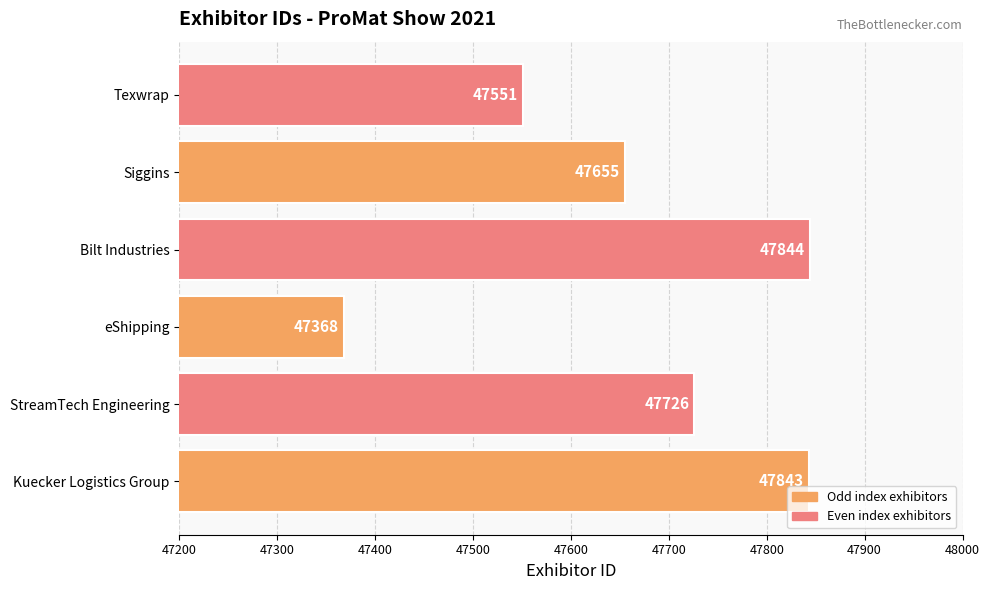

Is it true that the value at StreamTech Engineering is 18275?

False